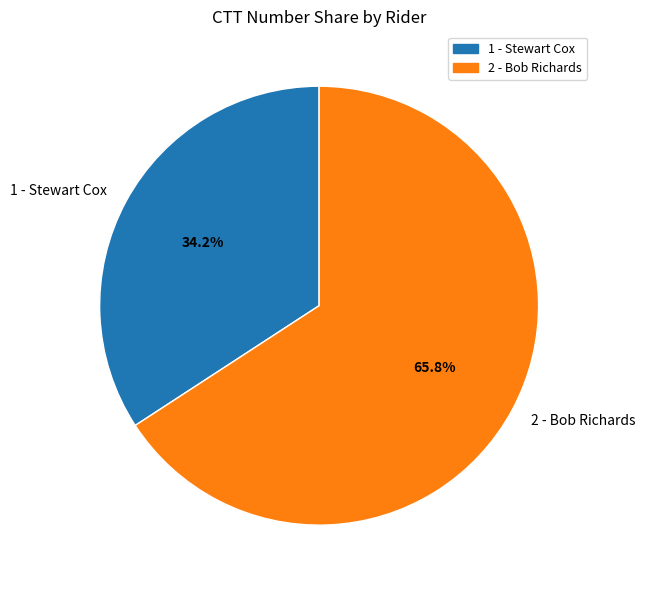

Does any single category account for the majority?

Yes